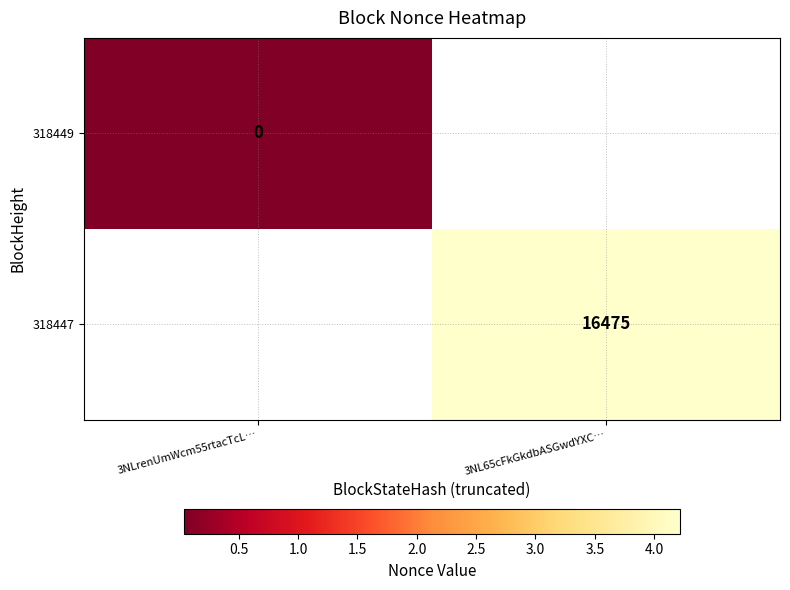

Between 3NLrenUmWcm55rtacTcL… and 3NL65cFkGkdbASGwdYXC…, which is larger?

3NL65cFkGkdbASGwdYXC…